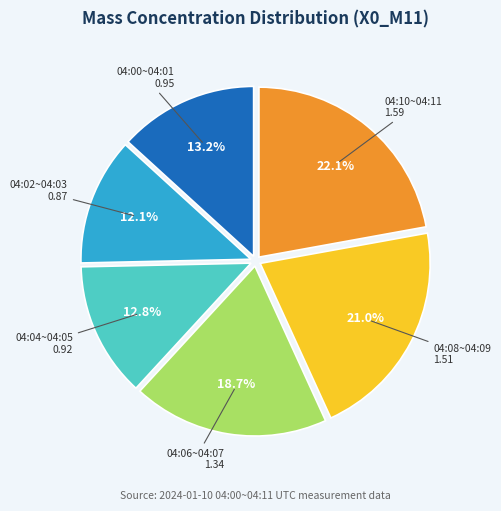

To the nearest percent, what is the difference between the largest and smallest slice percentages?

10%